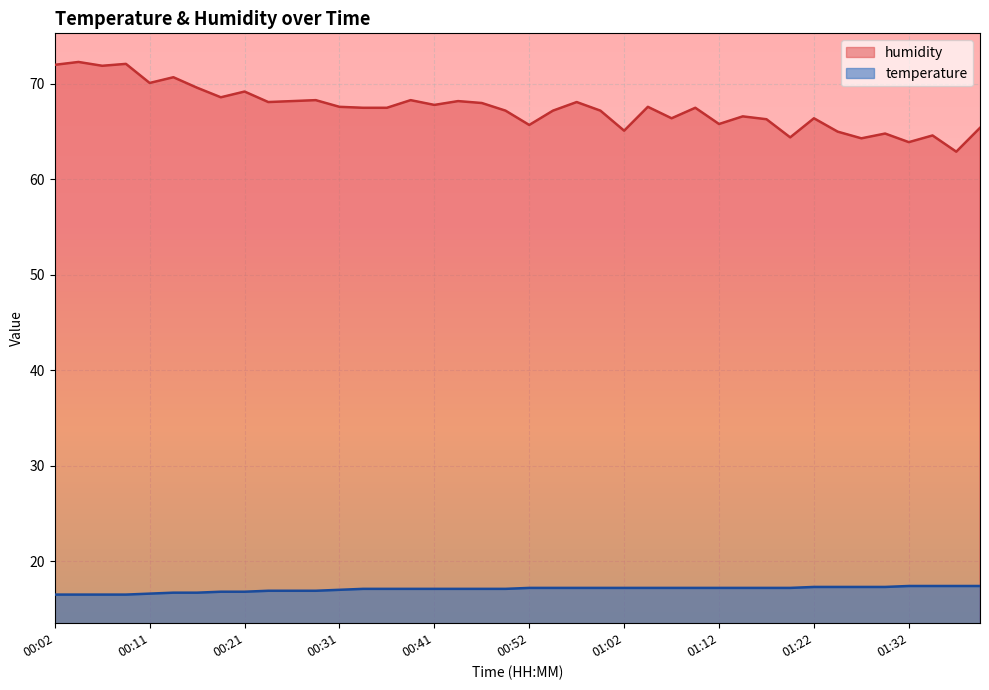

What are all the series names shown in the legend?

humidity, temperature